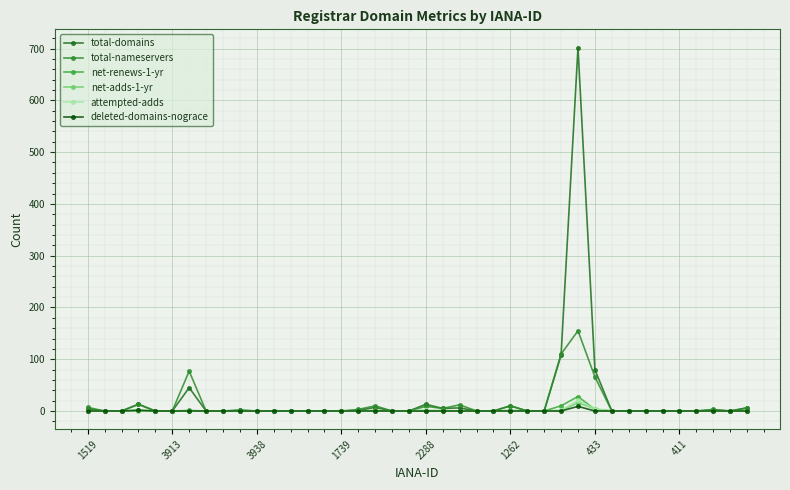

How many categories are shown in the chart?

40